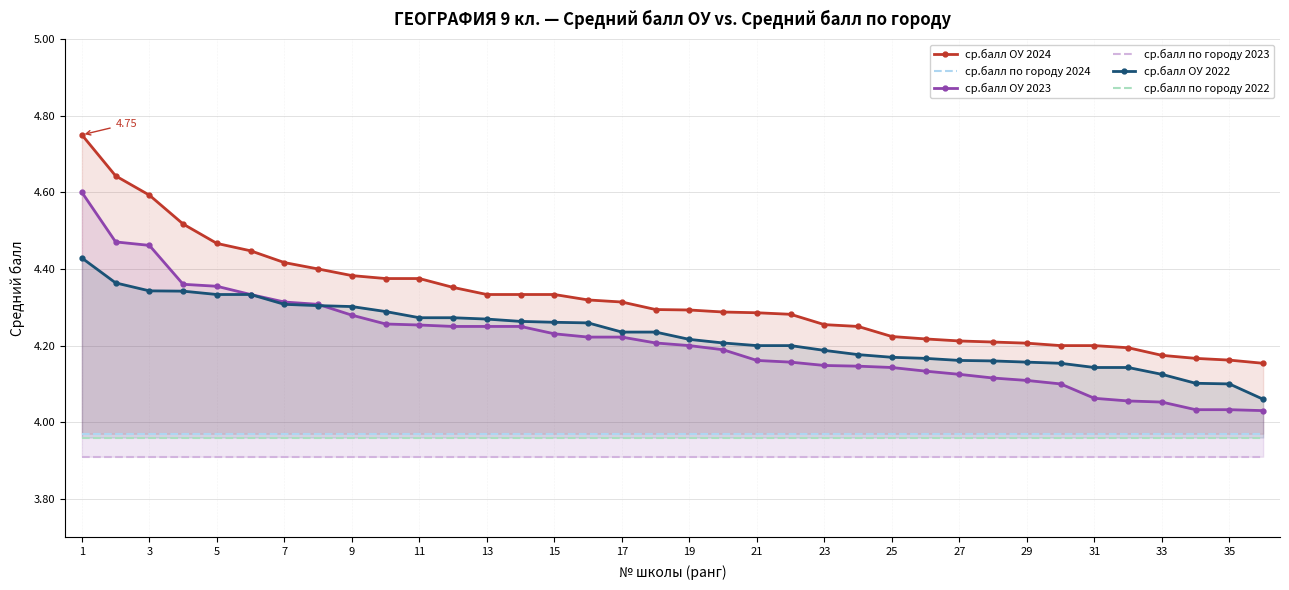

What is the difference between the maximum and second lowest values in the ср.балл ОУ 2024 series?

0.6